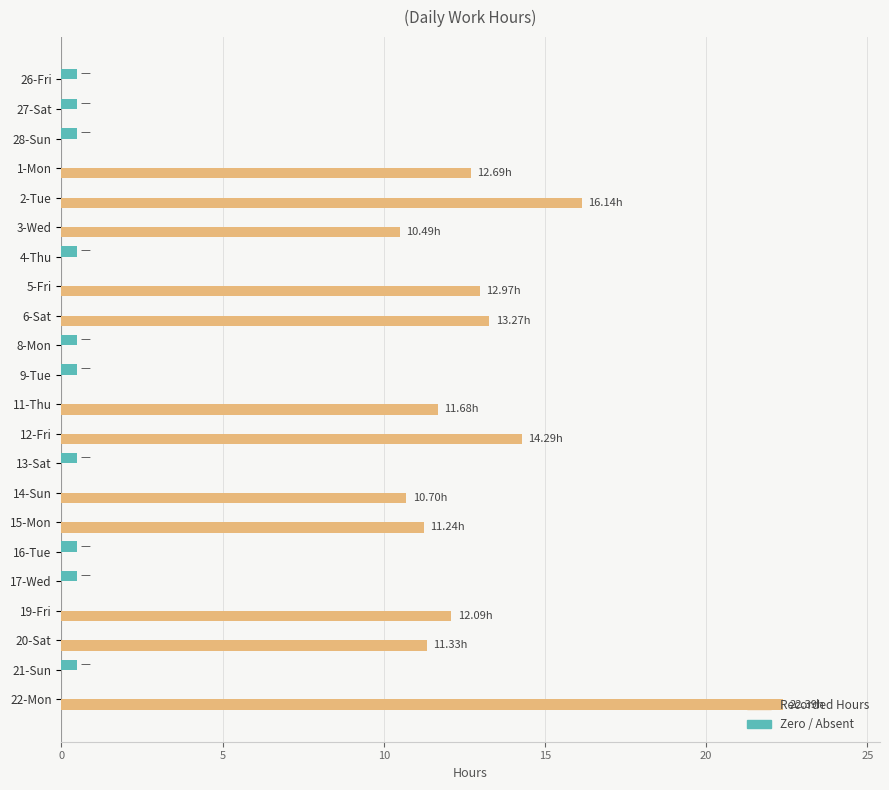

Which series has the widest spread of values?

Recorded Hours